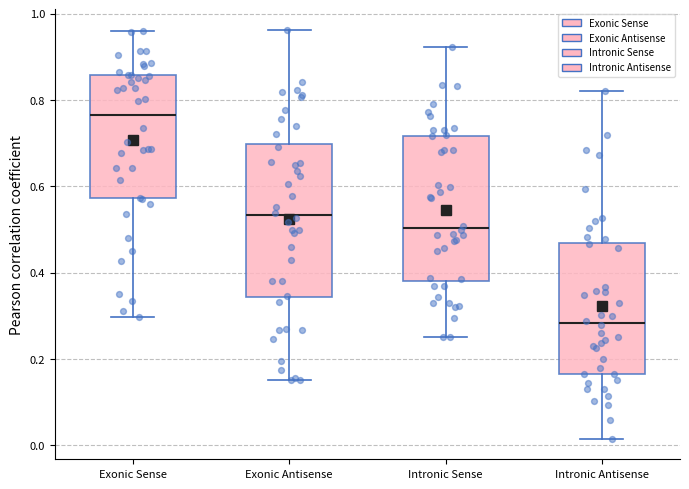

Where does the median line of the box for Exonic Sense sit on the y-axis? The values are not printed on the chart, so give them approximately, as read against the axis.

0.76